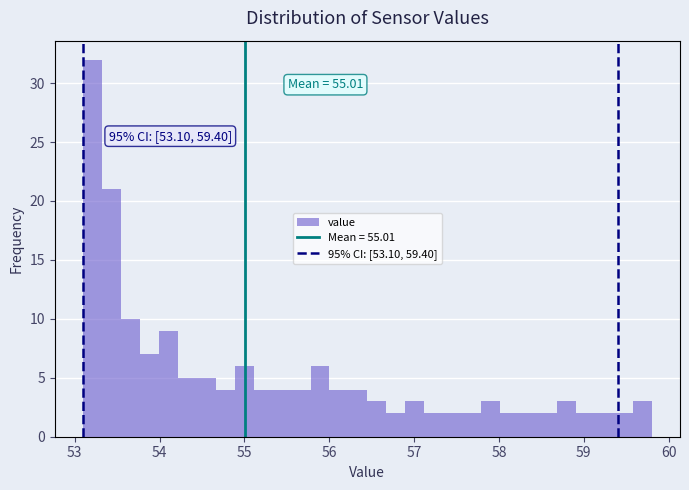

Read against the x-axis, roughly where is the centre of the tallest bar?

53.2